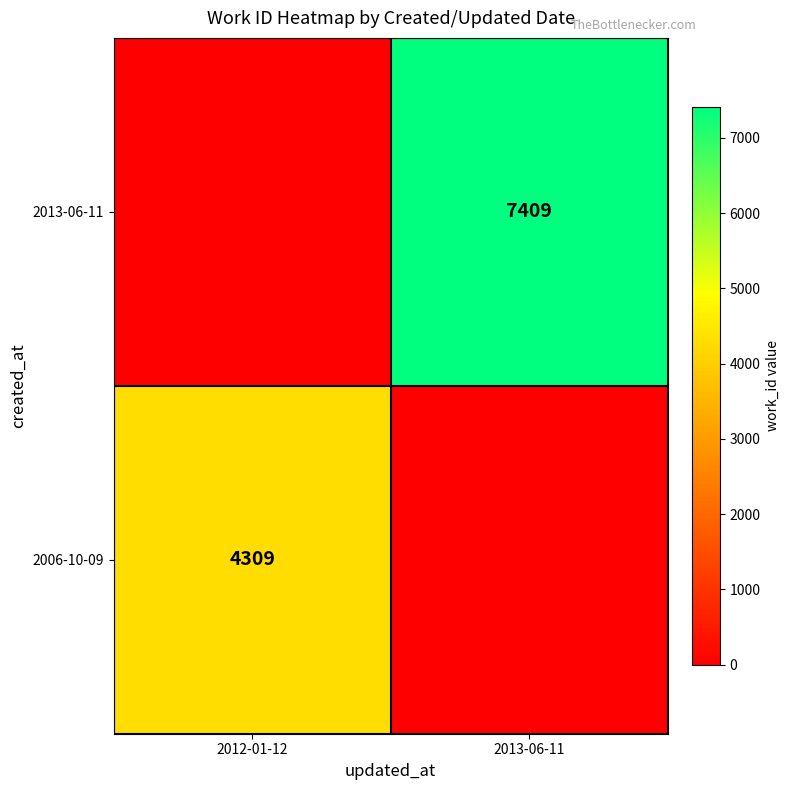

At which category is the sum across all series the highest?

2013-06-11